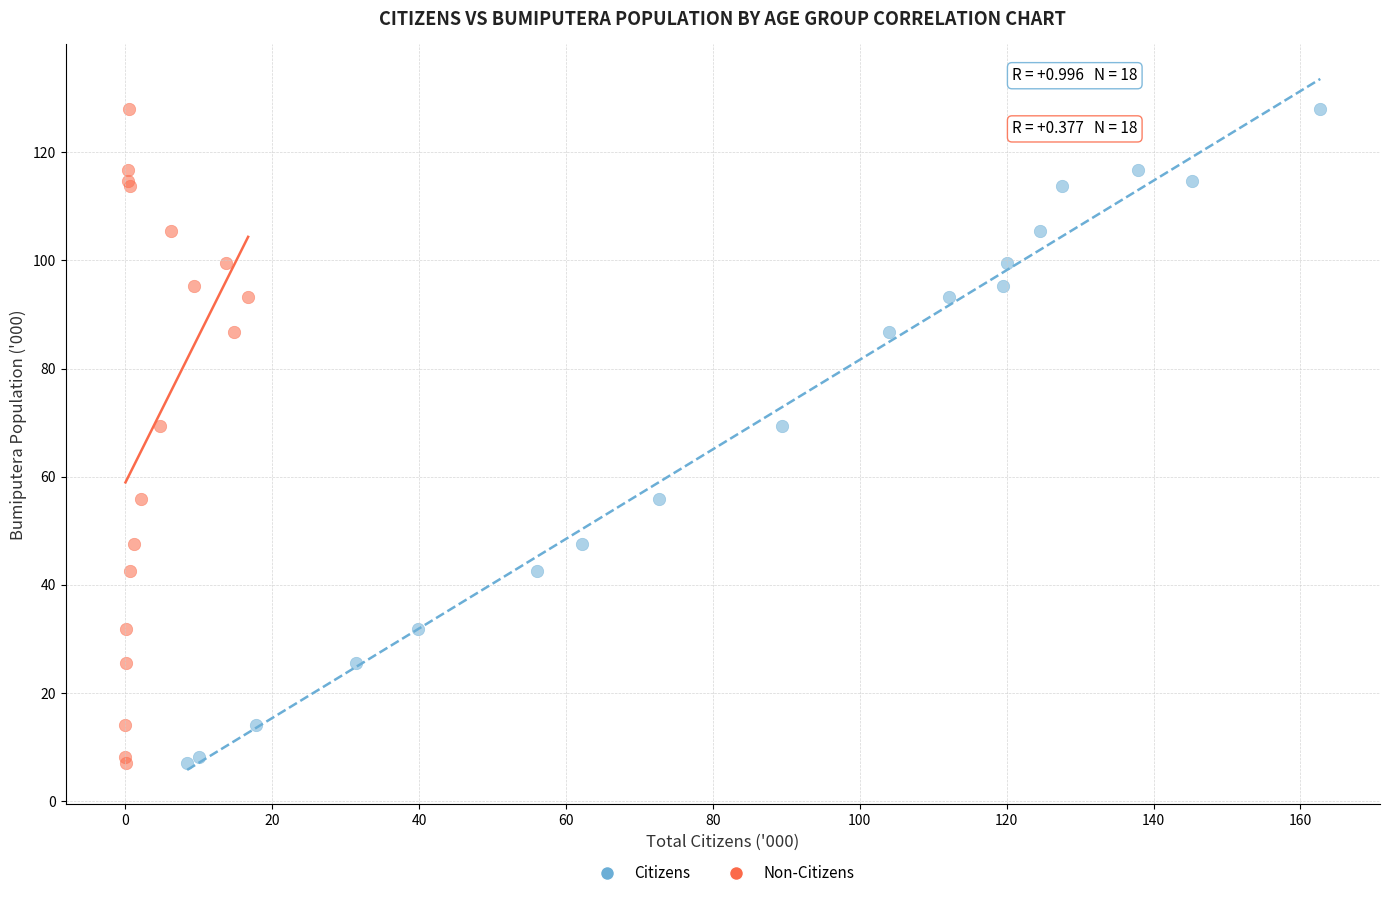

What are all the series names shown in the legend?

Citizens, Non-Citizens